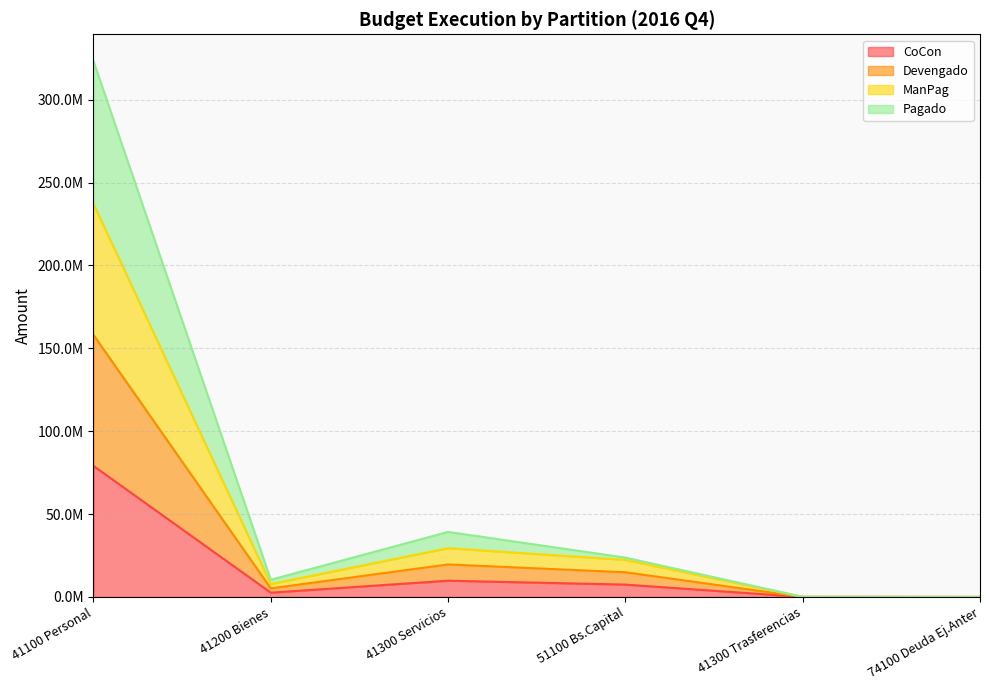

In Devengado, how many points are lower than both neighbors (excluding endpoints)?

1